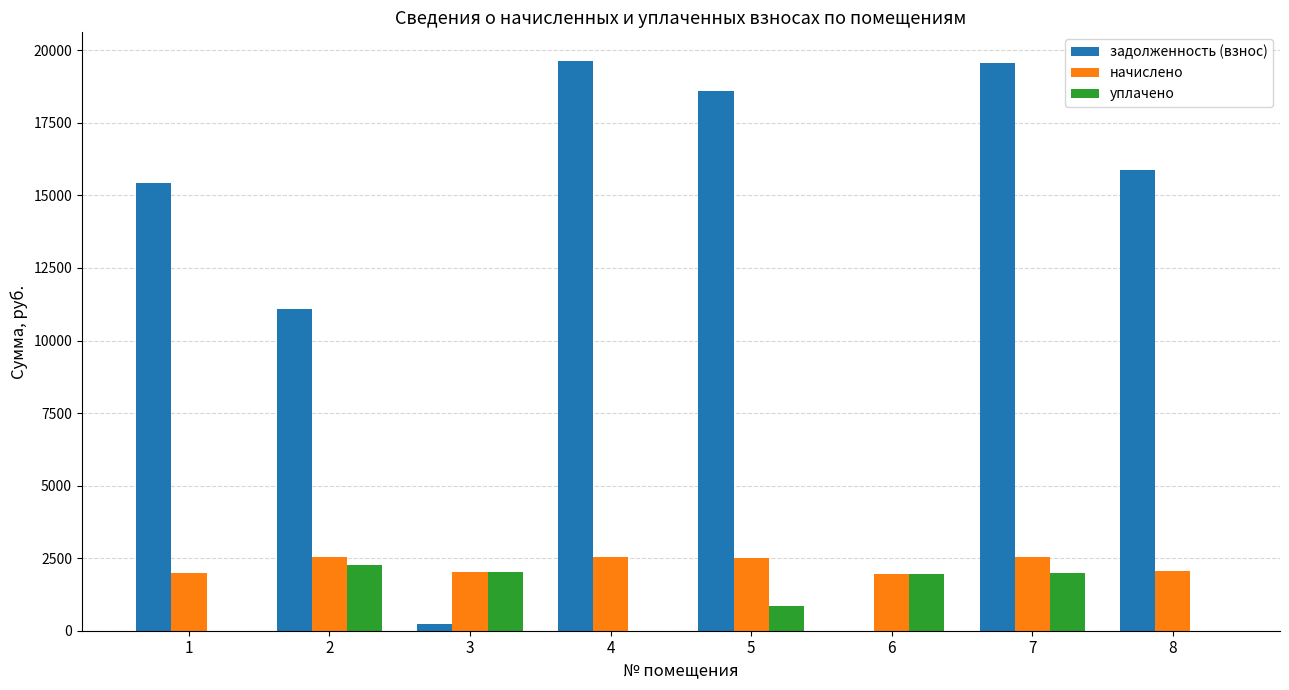

Is the value of уплачено at 2 greater than the value of задолженность (взнос) at 4?

No